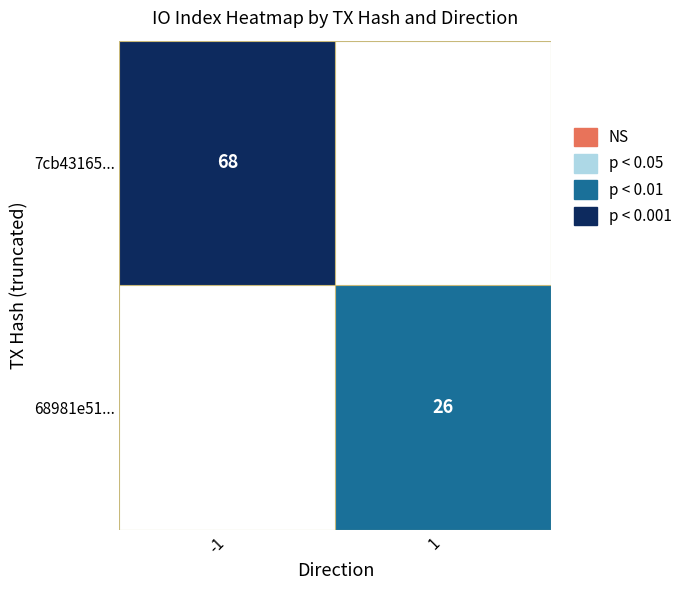

The value of 7cb43165... at -1 is 118. True or false?

False